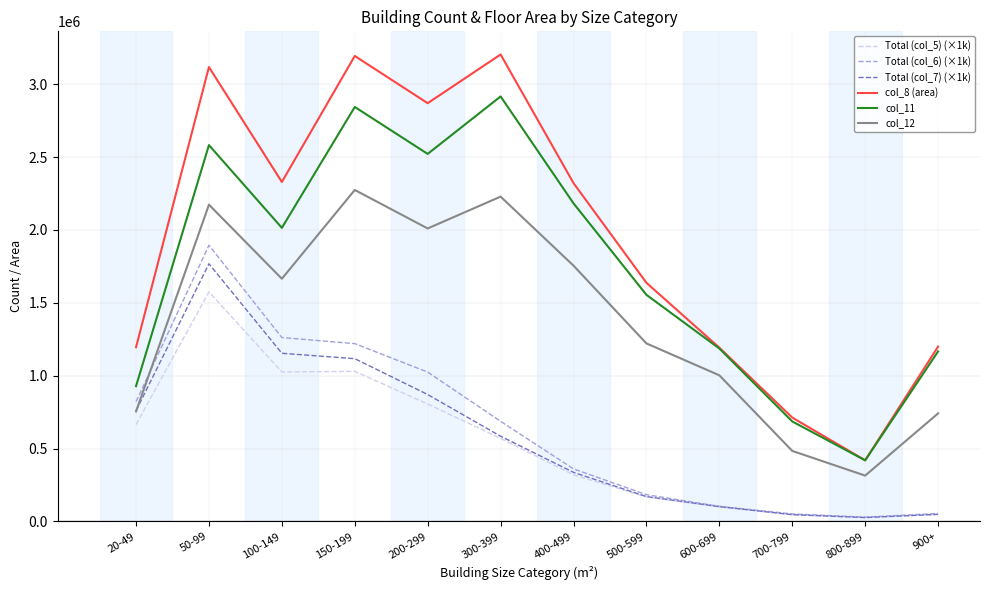

What is the average value of the Total (col_6) (×1k) series?

641417